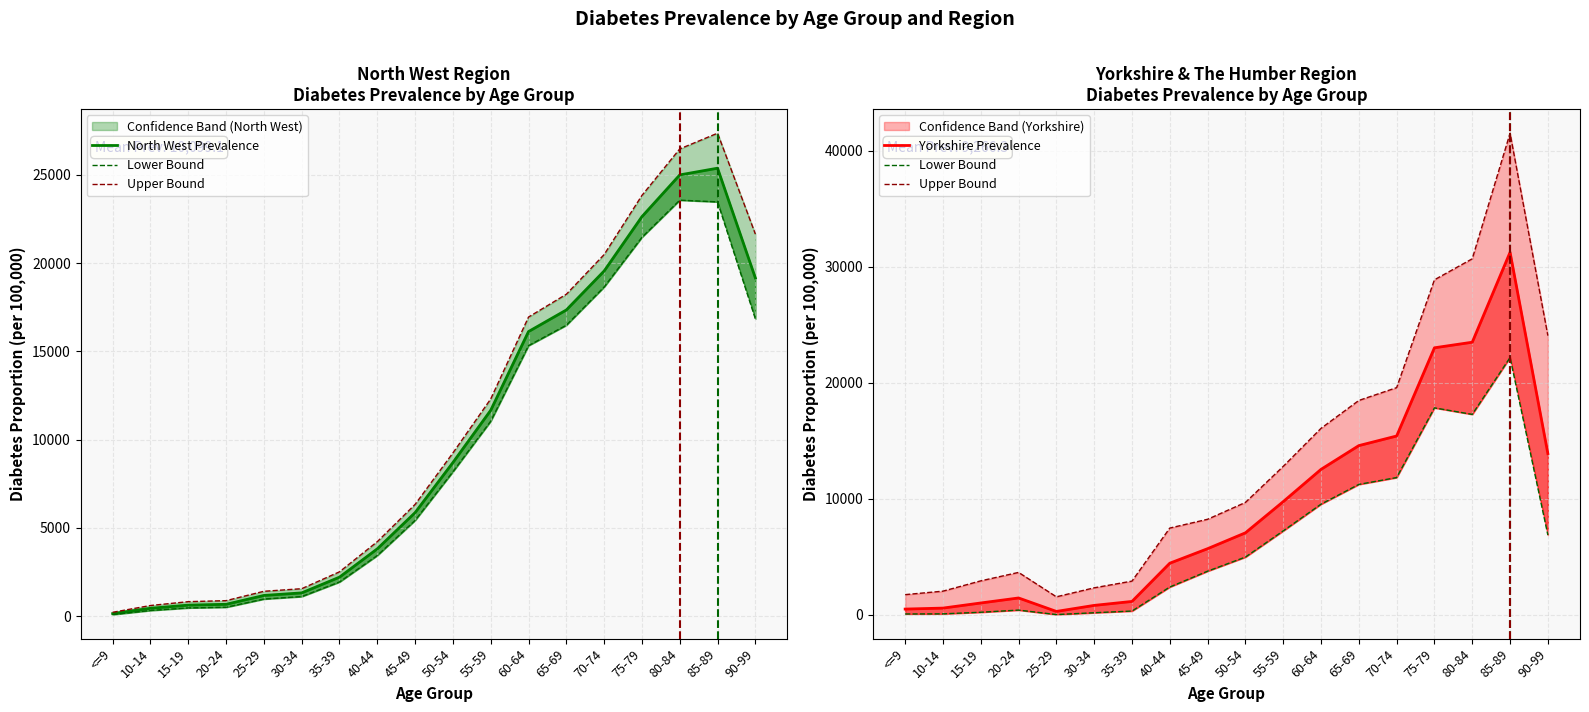

True or false: Upper Bound and Yorkshire Prevalence cross at least once.

False